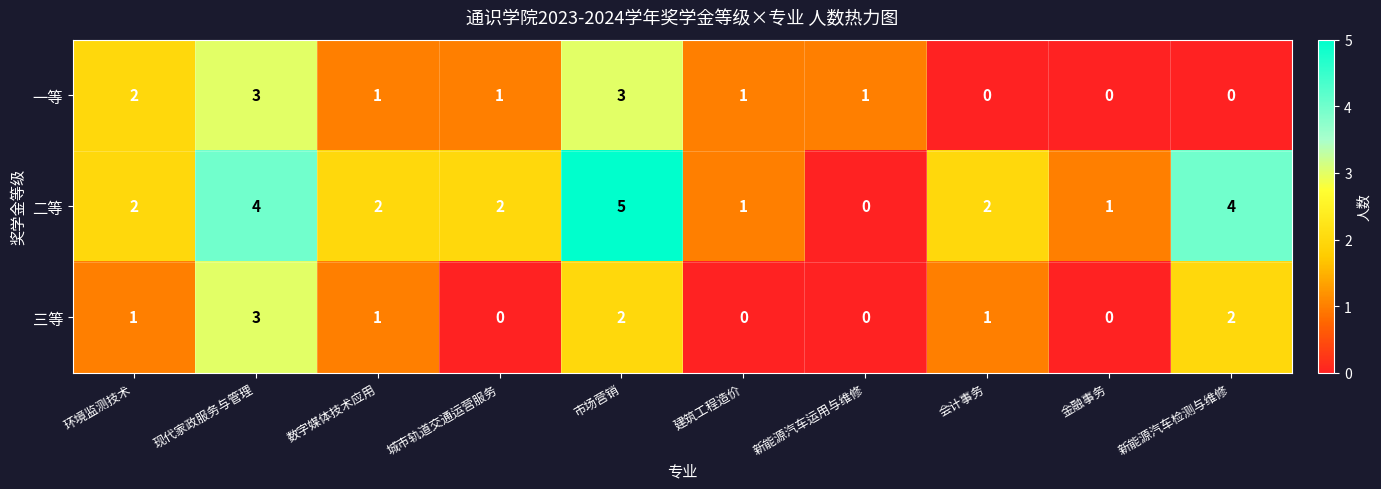

What is the difference between the maximum and minimum values in the 二等 series?

5